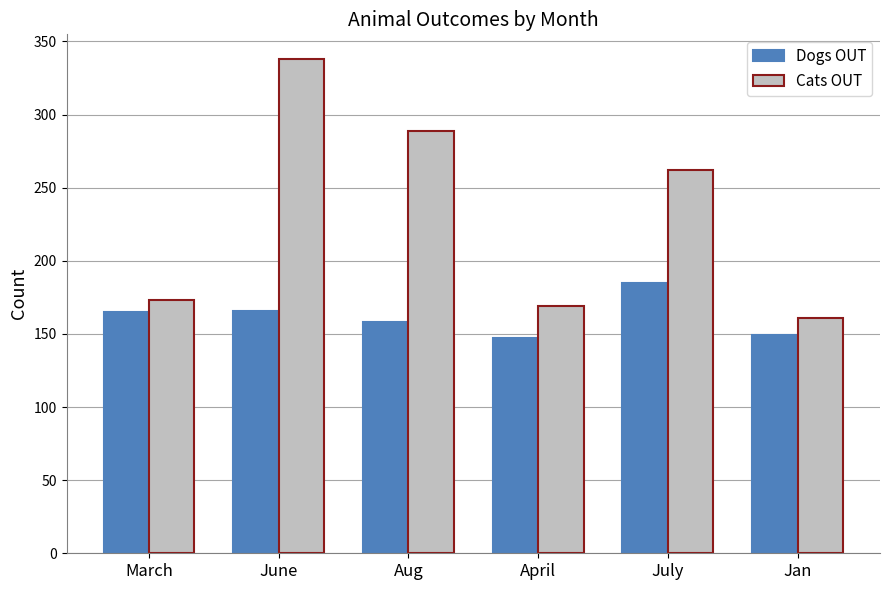

At which category is the sum across all series the highest?

June